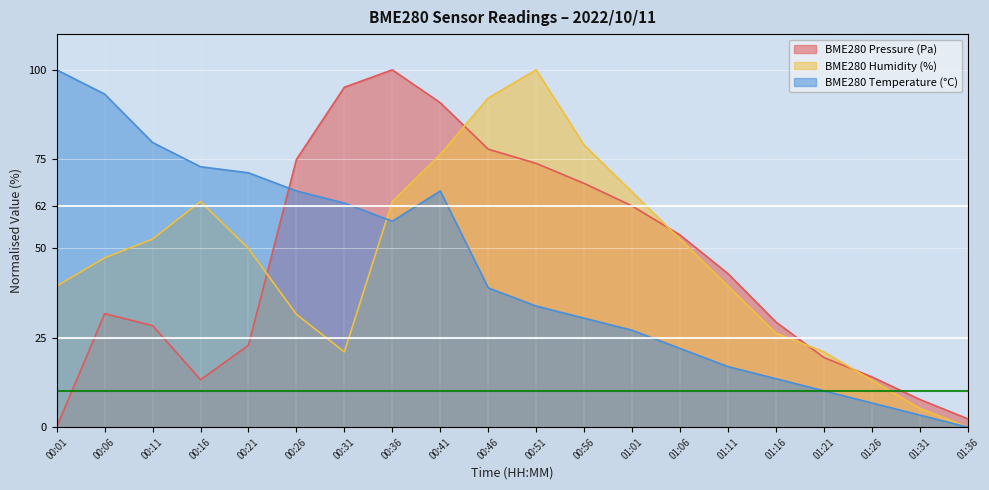

At which label does BME280_temperature first exceed 38?

00:01